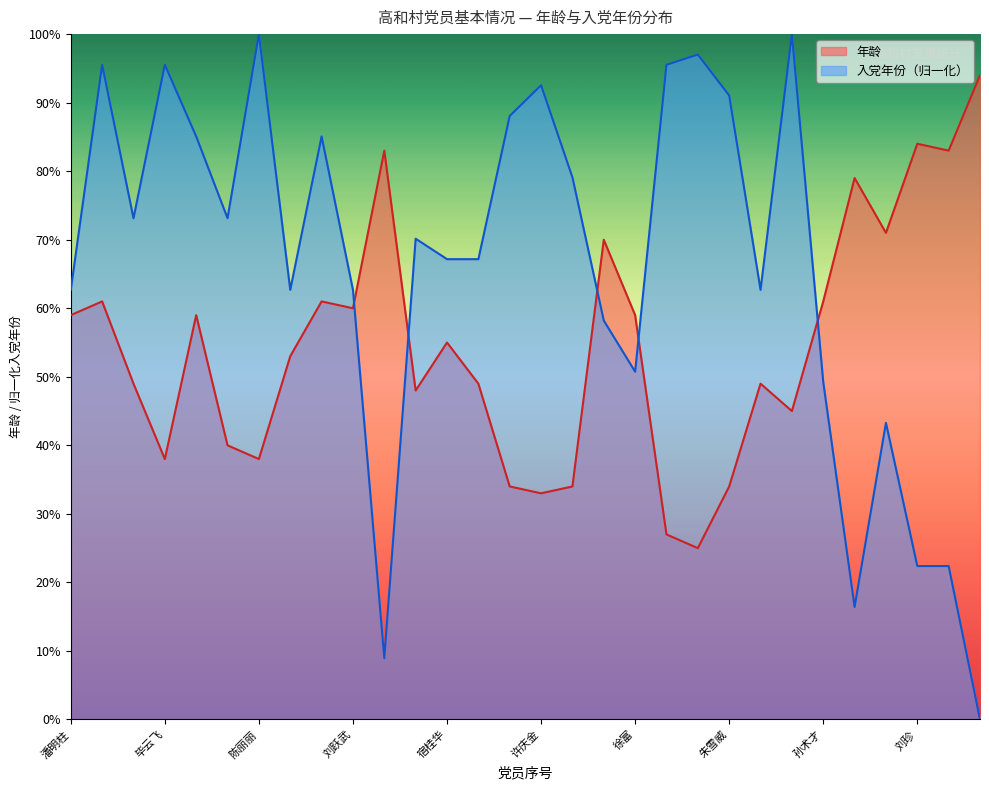

Reading right to left, extract all data points from this chart.

年龄: 94.0	83.0	84.0	71.0	79.0	61.0	45.0	49.0	34.0	25.0	27.0	59.0	70.0	34.0	33.0	34.0	49.0	55.0	48.0	83.0	60.0	61.0	53.0	38.0	40.0	59.0	38.0	49.0	61.0	59.0
入党年份: 0.0	22.4	22.4	43.3	16.4	49.3	100.0	62.7	91.0	97.0	95.5	50.7	58.2	79.1	92.5	88.1	67.2	67.2	70.1	9.0	62.7	85.1	62.7	100.0	73.1	85.1	95.5	73.1	95.5	62.7